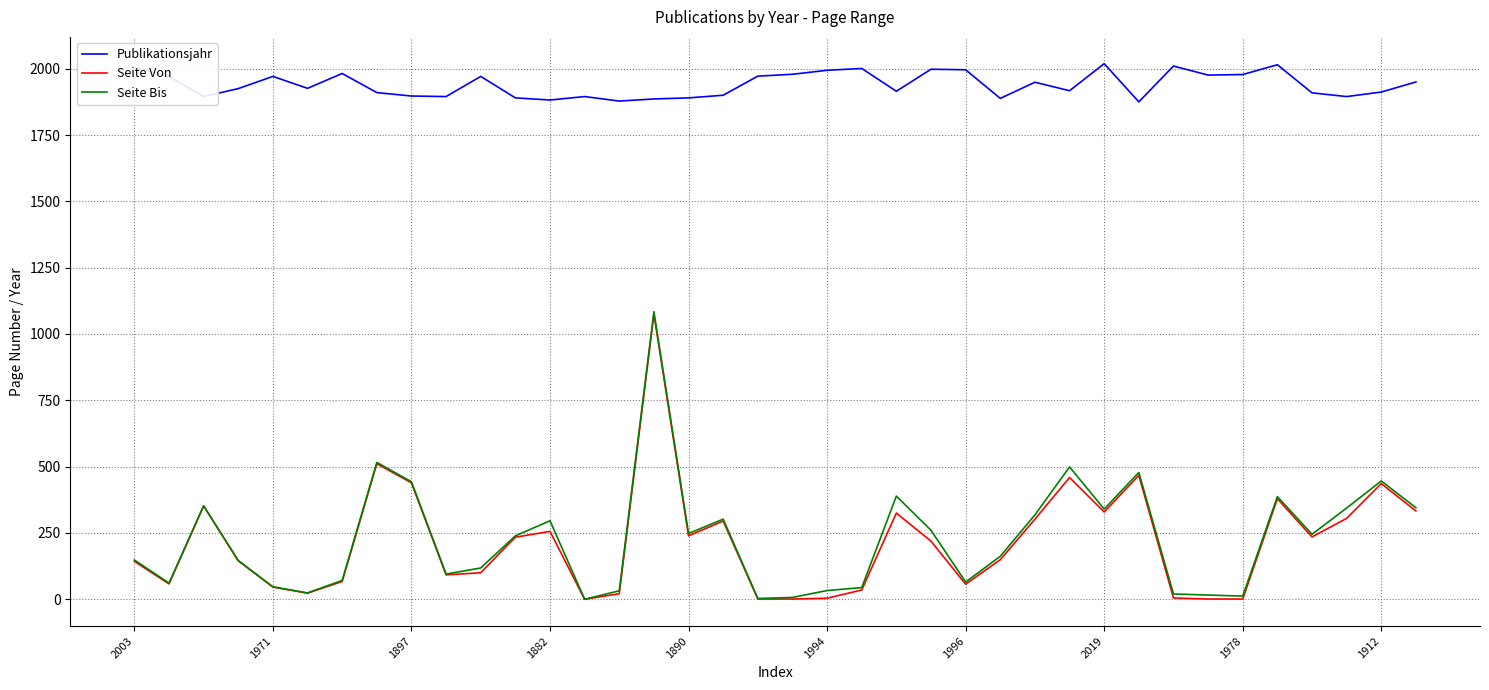

True or false: Publikationsjahr and Seite Bis cross at least once.

False